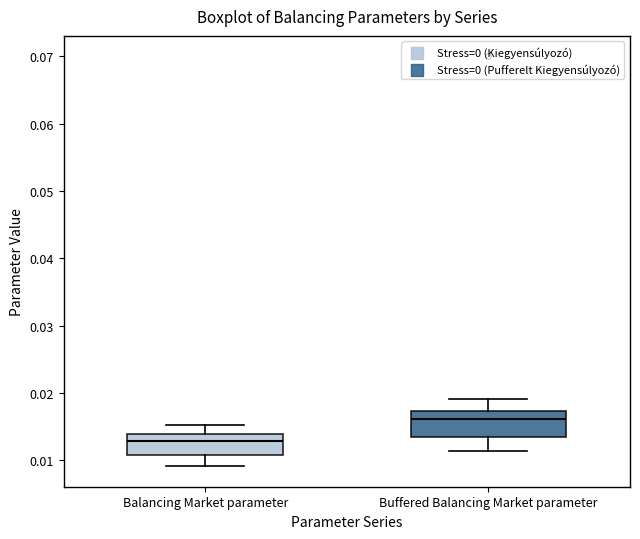

Where does the lower whisker of the box for Balancing Market parameter end on the y-axis? The values are not printed on the chart, so give them approximately, as read against the axis.

0.009